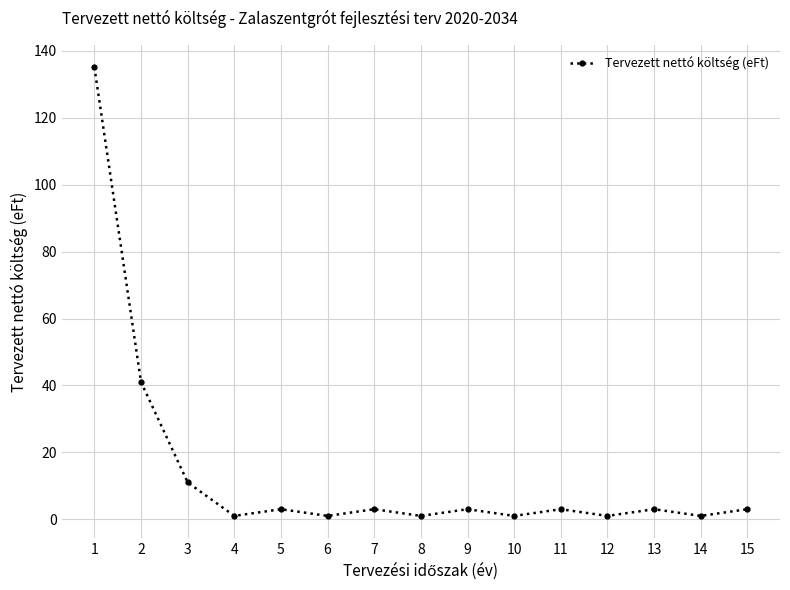

Reading left to right, what are all the values shown in this chart?

1=135.1	2=41.0	3=11.0	4=1.0	5=3.0	6=1.0	7=3.0	8=1.0	9=3.0	10=1.0	11=3.0	12=1.0	13=3.0	14=1.0	15=3.0